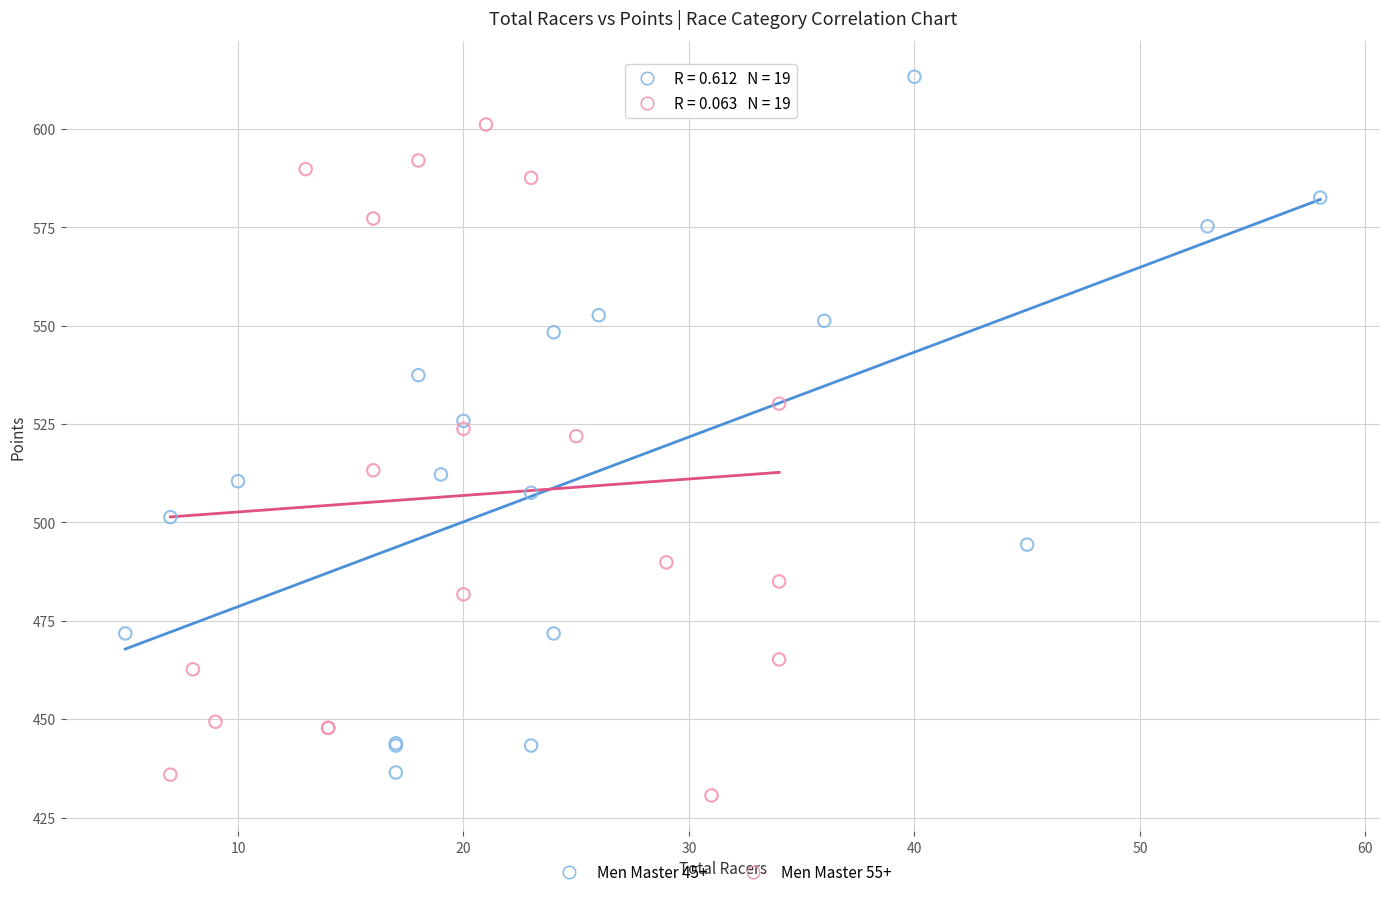

Which series reaches the maximum Y coordinate?

Men Master 45+